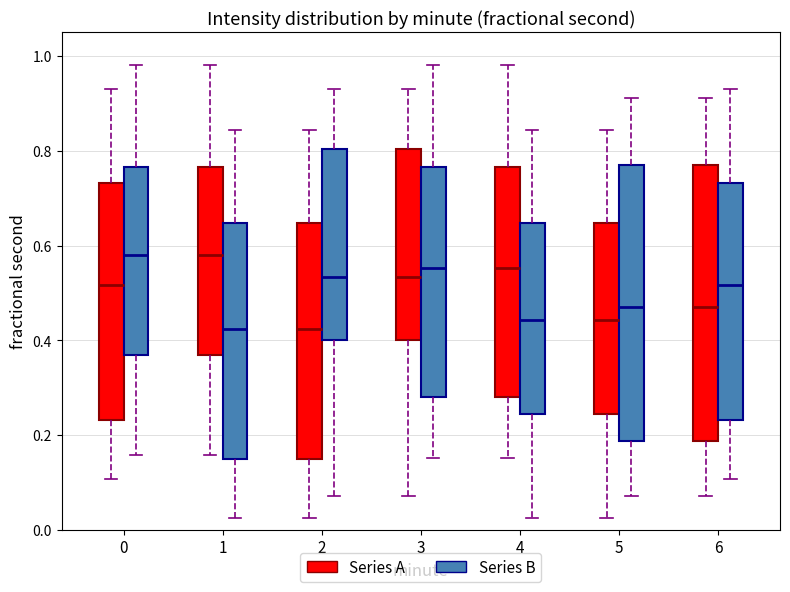

Reading left to right, transcribe this box plot: for each box, give where its median line is, the range the box spans, and where its two whiskers end, as read against the y-axis. The values are not printed on the chart, so give them approximately, as read against the axis.

0 (Series A): median 0.52, box 0.24 to 0.74, whiskers 0.10 to 0.92
0 (Series B): median 0.58, box 0.36 to 0.76, whiskers 0.16 to 0.98
1 (Series A): median 0.58, box 0.36 to 0.76, whiskers 0.16 to 0.98
1 (Series B): median 0.42, box 0.14 to 0.64, whiskers 0.02 to 0.84
2 (Series A): median 0.42, box 0.14 to 0.64, whiskers 0.02 to 0.84
2 (Series B): median 0.54, box 0.40 to 0.80, whiskers 0.08 to 0.92
3 (Series A): median 0.54, box 0.40 to 0.80, whiskers 0.08 to 0.92
3 (Series B): median 0.56, box 0.28 to 0.76, whiskers 0.16 to 0.98
4 (Series A): median 0.56, box 0.28 to 0.76, whiskers 0.16 to 0.98
4 (Series B): median 0.44, box 0.24 to 0.64, whiskers 0.02 to 0.84
5 (Series A): median 0.44, box 0.24 to 0.64, whiskers 0.02 to 0.84
5 (Series B): median 0.48, box 0.18 to 0.78, whiskers 0.08 to 0.92
6 (Series A): median 0.48, box 0.18 to 0.78, whiskers 0.08 to 0.92
6 (Series B): median 0.52, box 0.24 to 0.74, whiskers 0.10 to 0.92